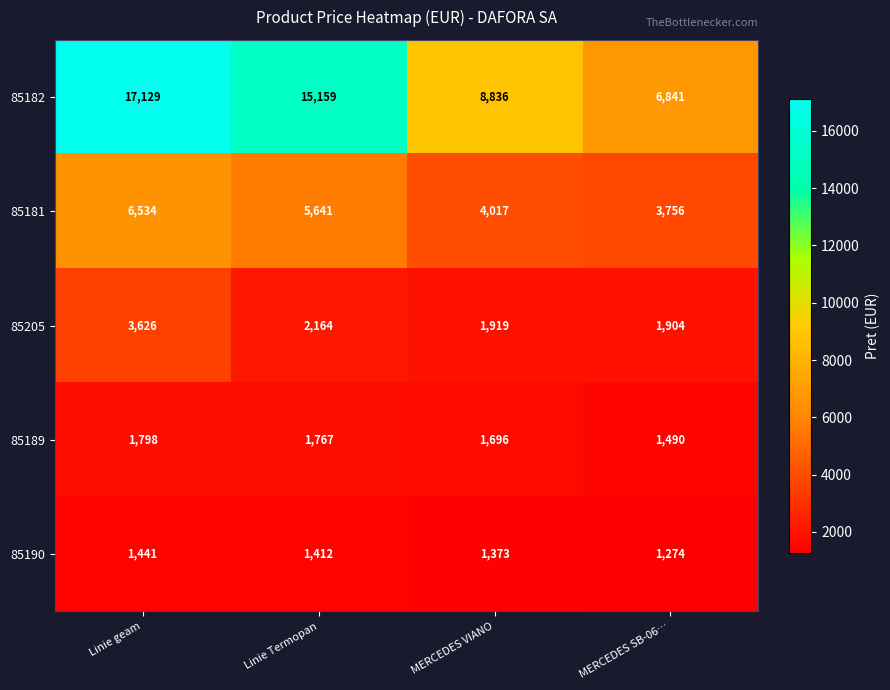

What is the maximum value shown in the chart?

17129